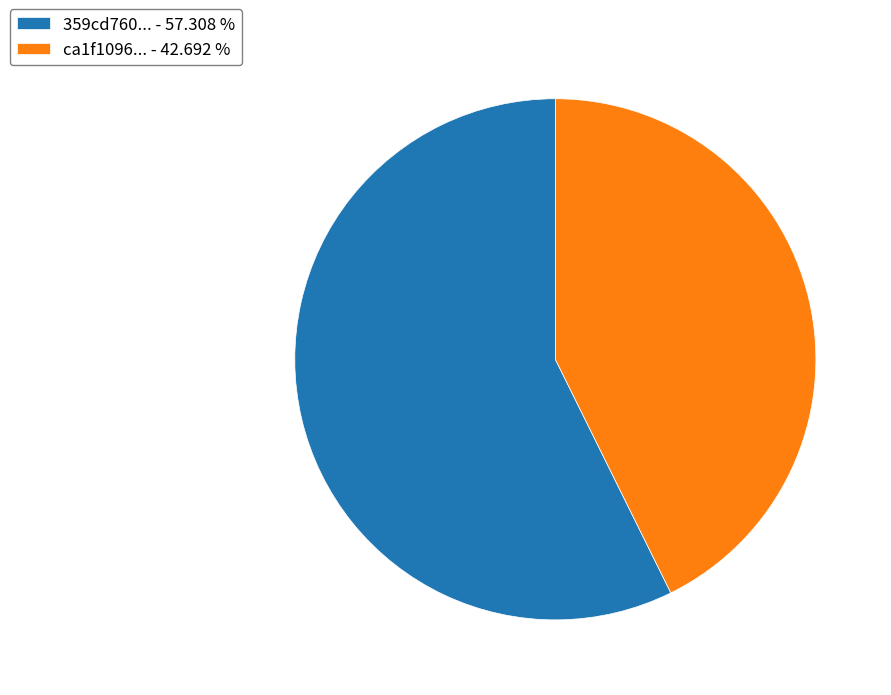

What is the largest slice in the pie chart?

359cd760... - 57.308 %